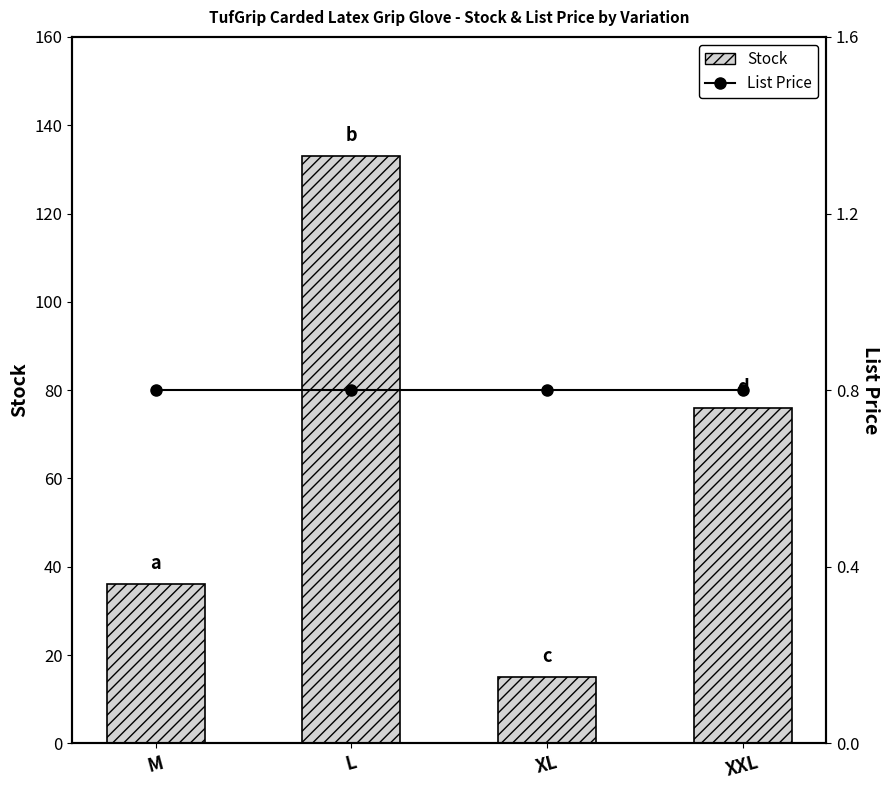

Read the Stock value at M.

36.0